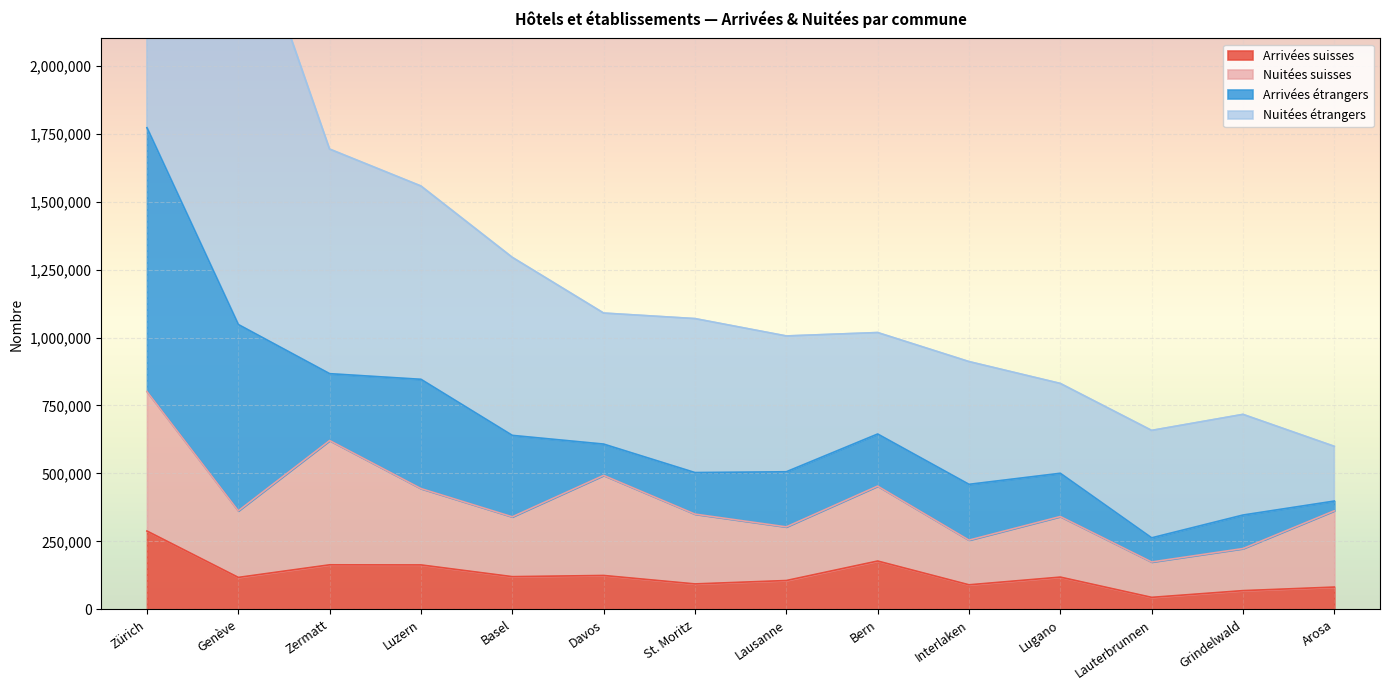

What is the highest value of the Arrivées suisses series?

288357